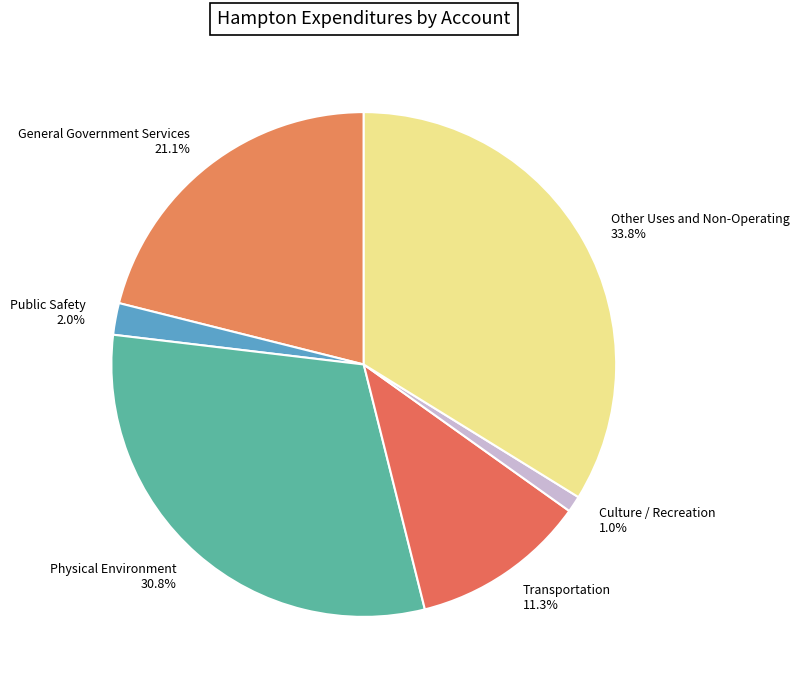

What percentage is NOT represented by Culture / Recreation?

99.0%